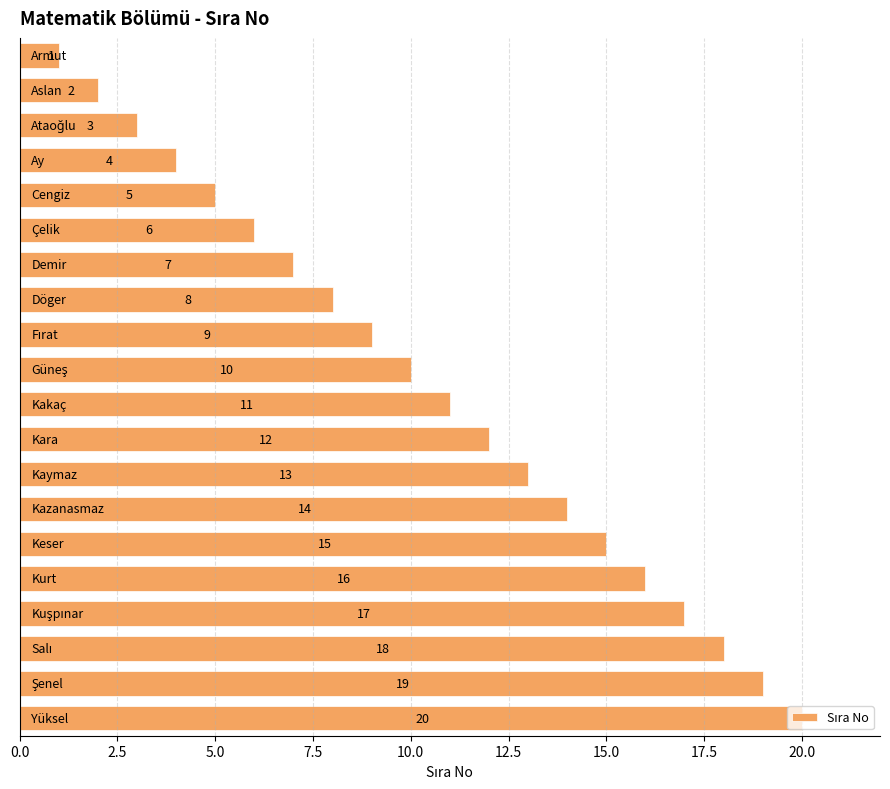

What is the value of the 9th bar from the top?

9